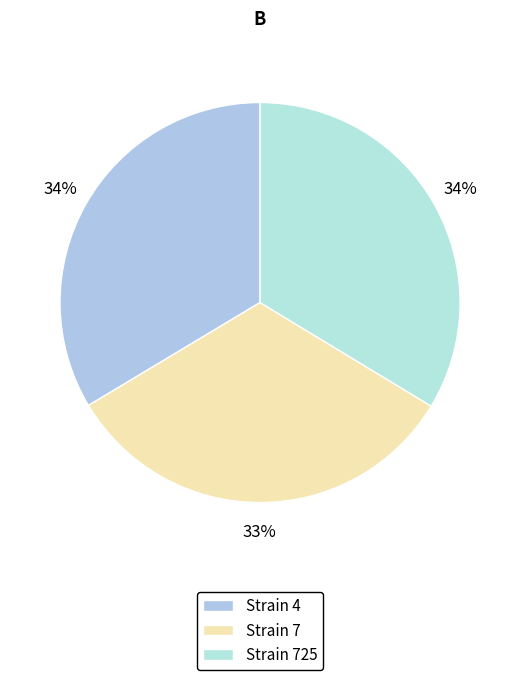

How many slices are in this pie chart?

3